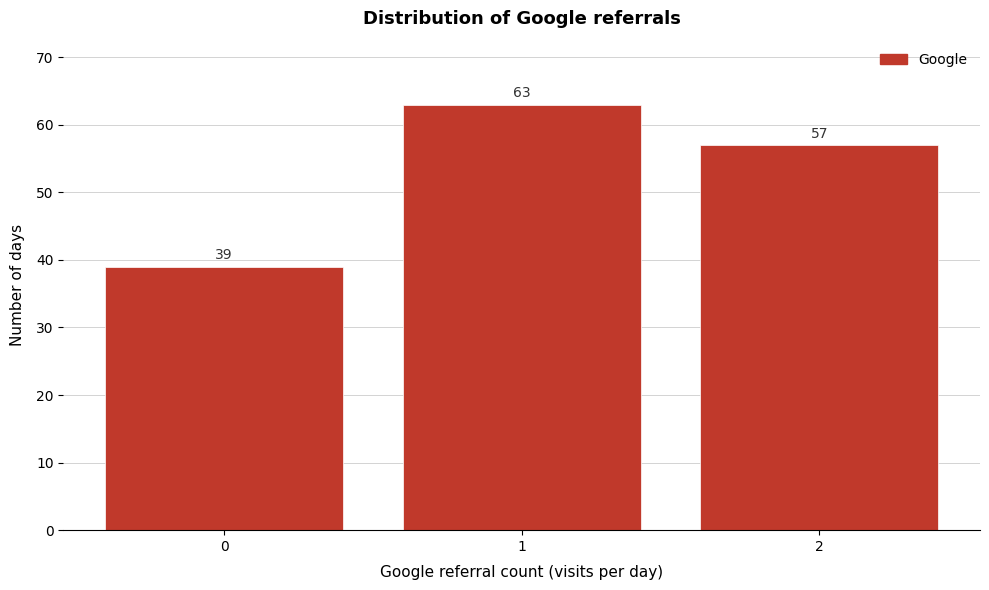

Reading left to right, what are all the values shown in this chart?

0=39	1=63	2=57